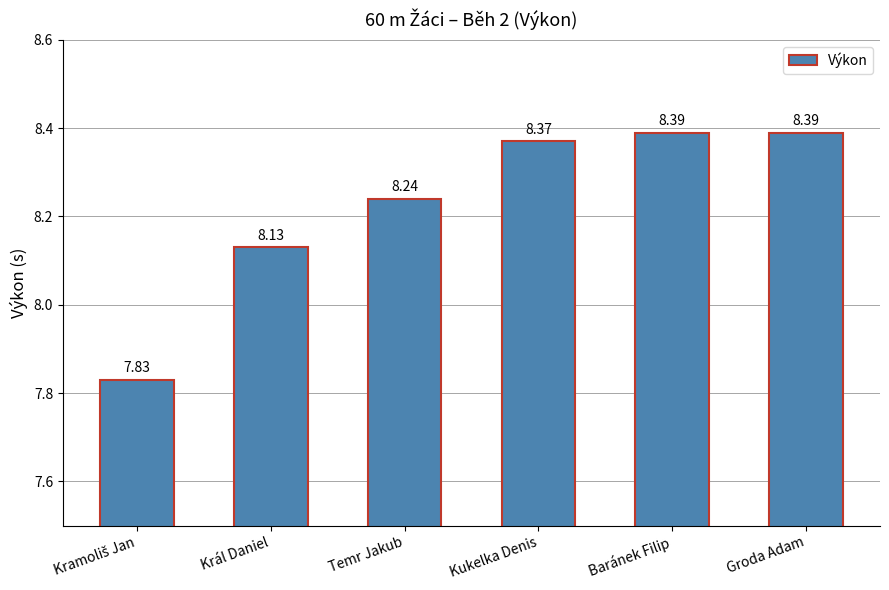

At which label is the value closest to 8?

Král Daniel